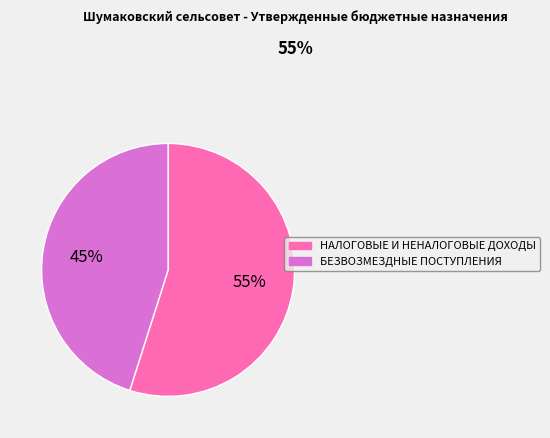

How many slices are in this pie chart?

2